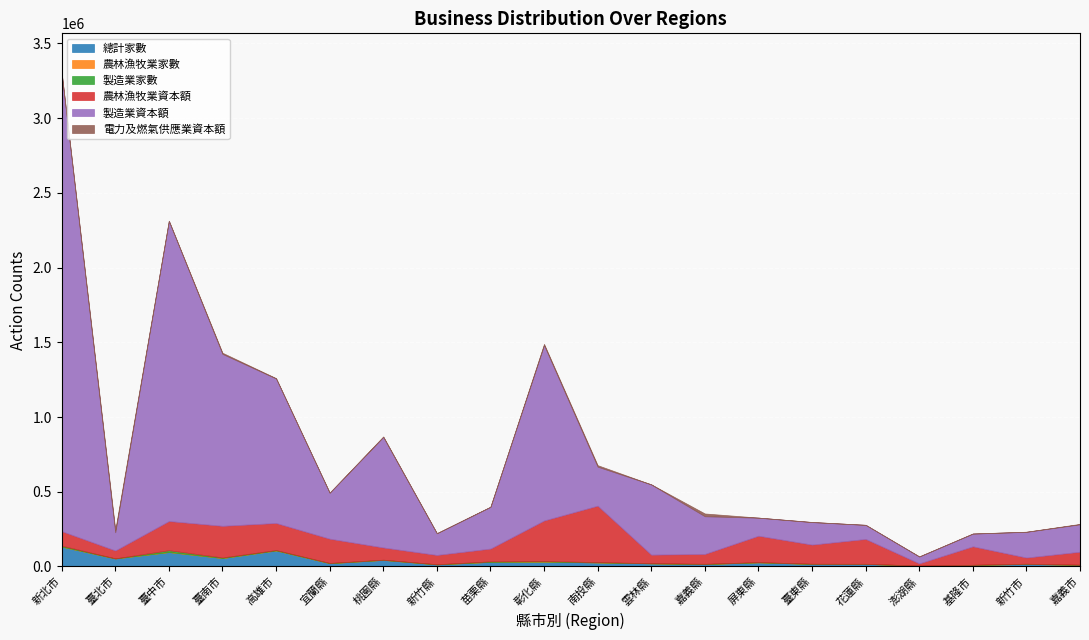

What value does the 農林漁牧業資本額 series have at 新竹縣, to the nearest 50?

62300